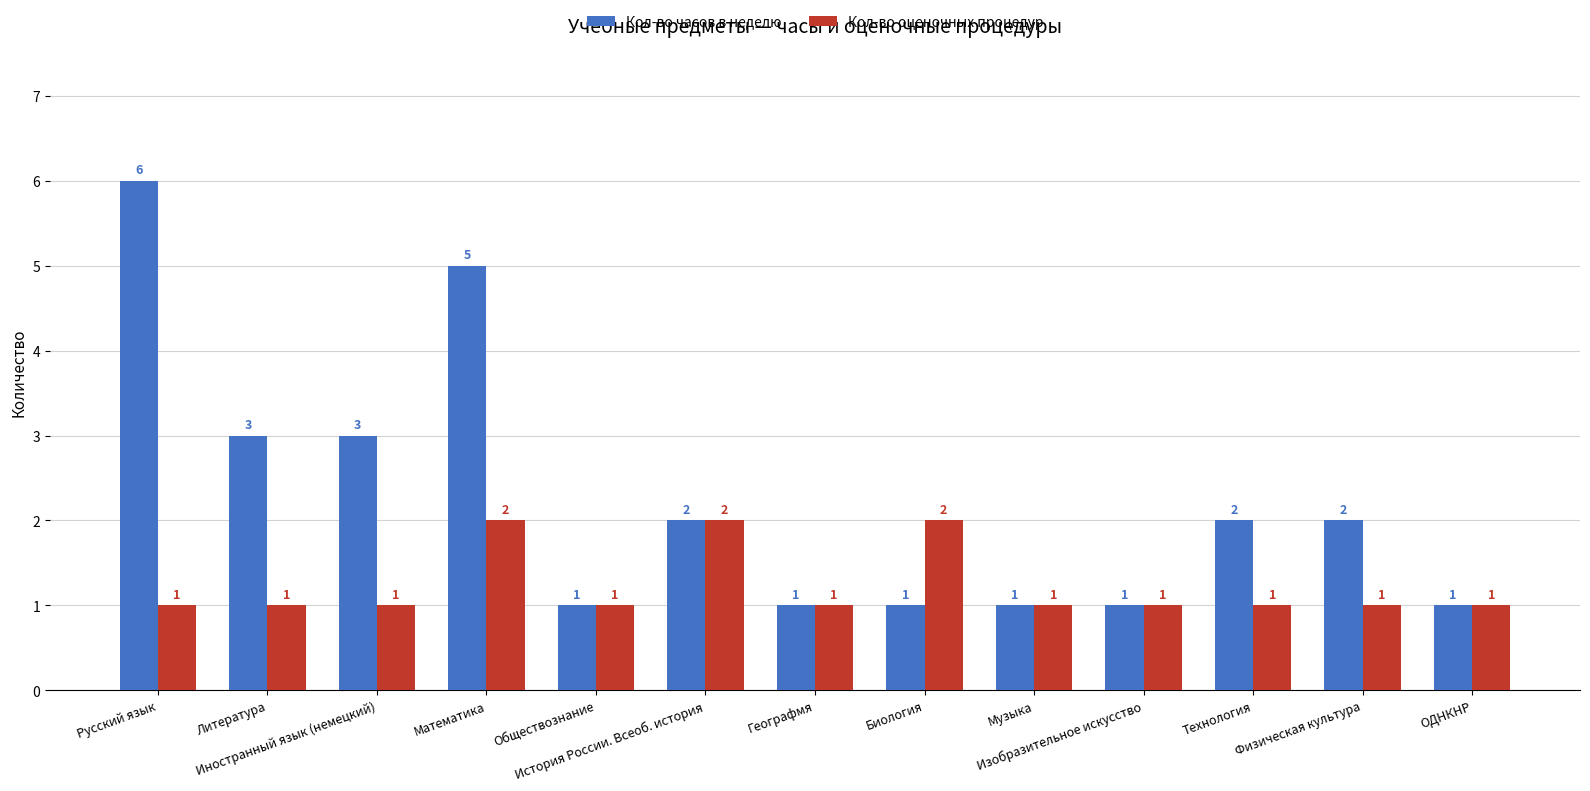

Which series has the largest range (max minus min)?

Кол-во часов в неделю